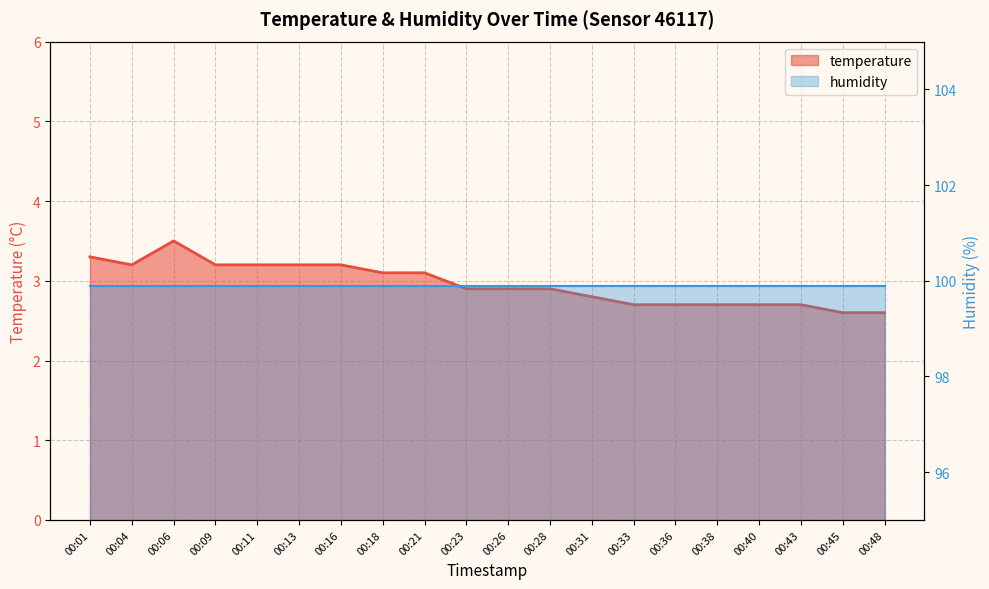

What is the approximate value at 00:11?

3.2